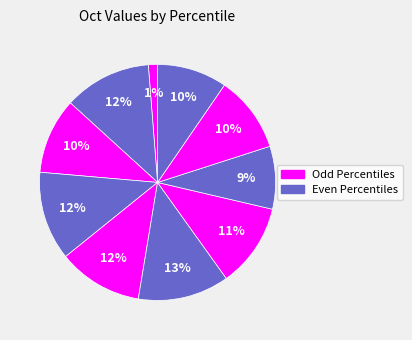

Count the number of slices in the pie.

10